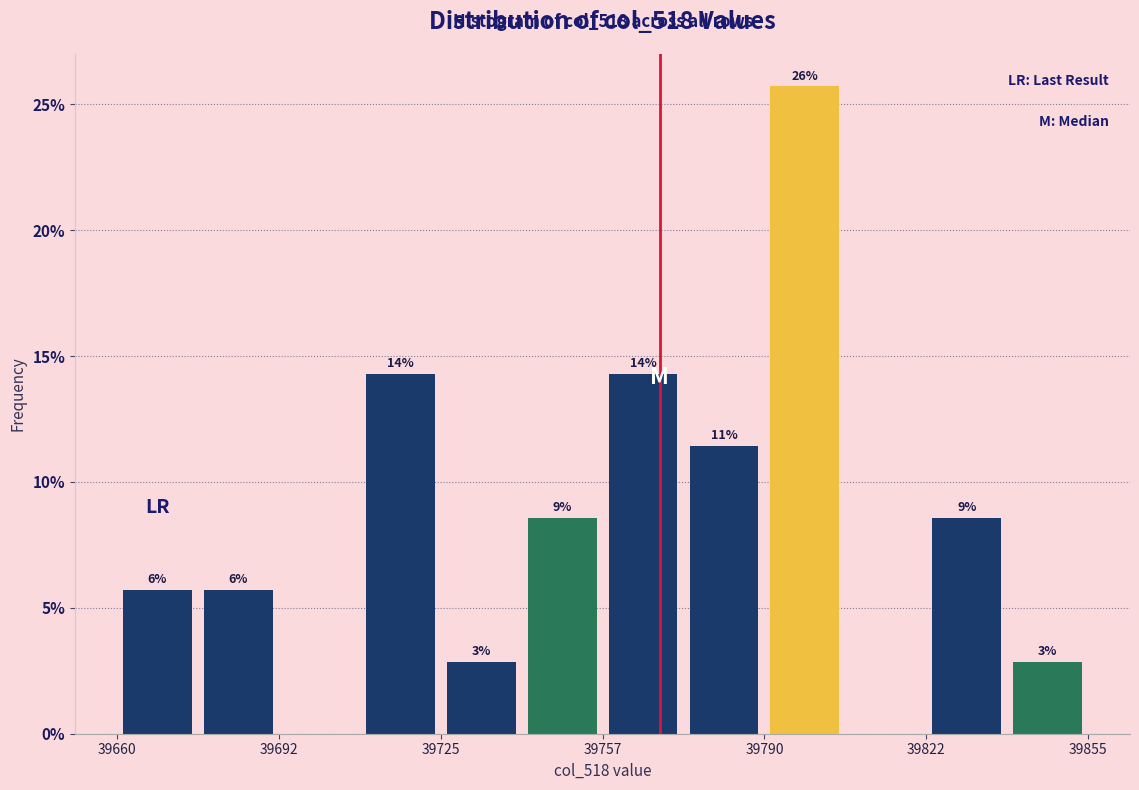

Around what value on the x-axis is the tallest bar? Give the approximate position of its centre, as read against the axis.

39800